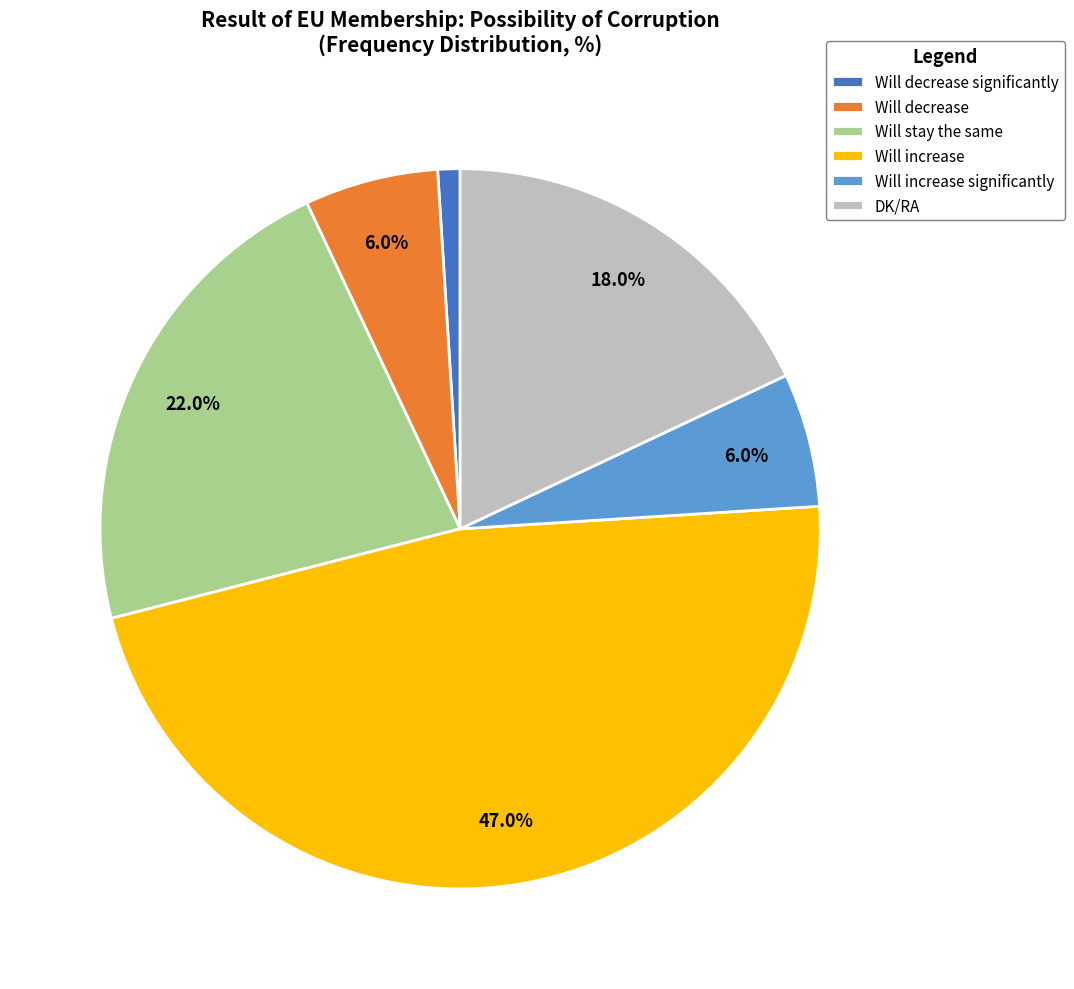

To the nearest percent, what is the combined percentage of Will stay the same and Will decrease significantly?

23%